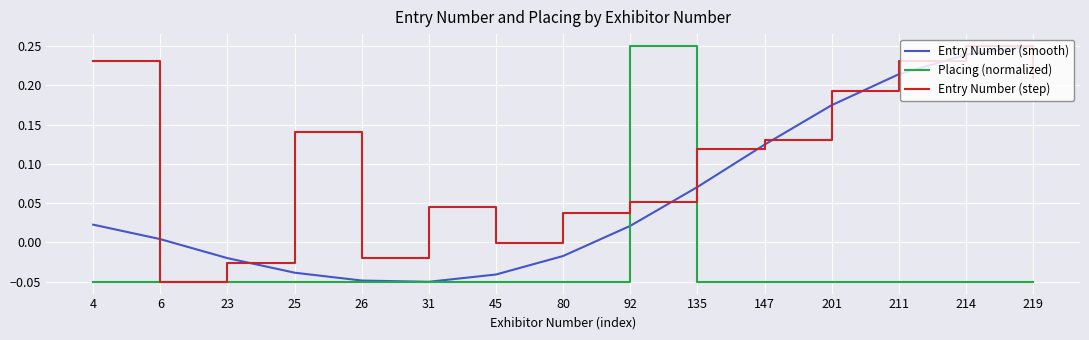

Count the number of categories in the chart.

15